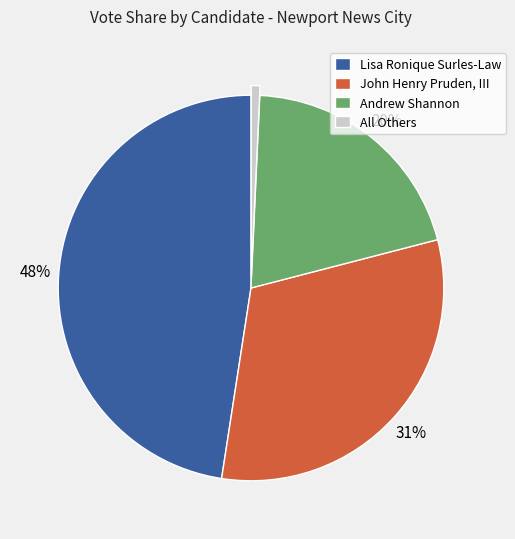

How many segments does this pie chart have?

4